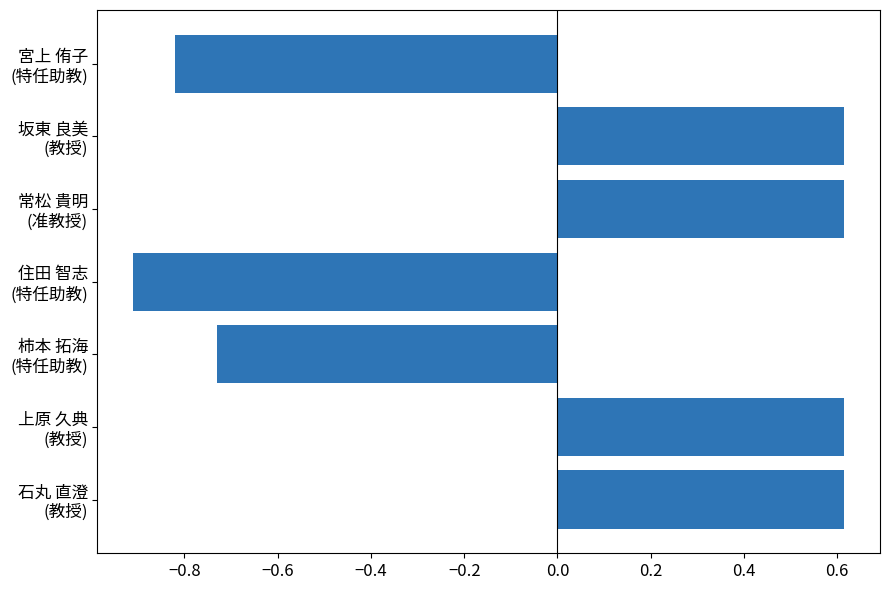

What is the smallest value displayed?

-0.9